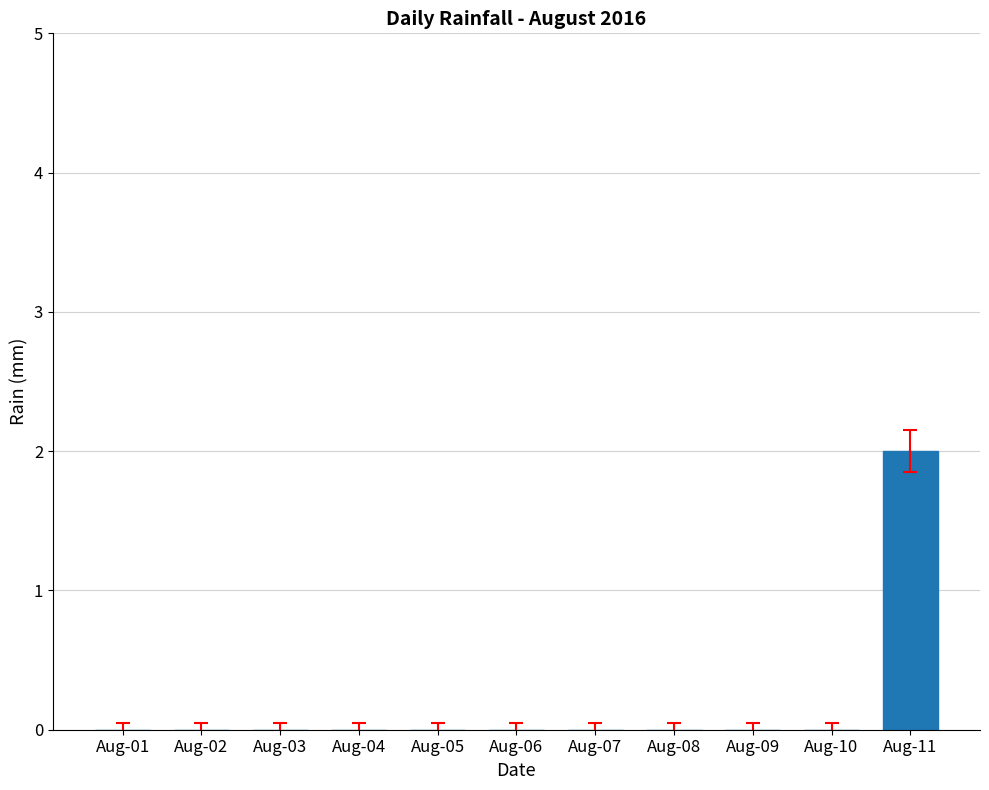

How many series are shown in this chart?

1